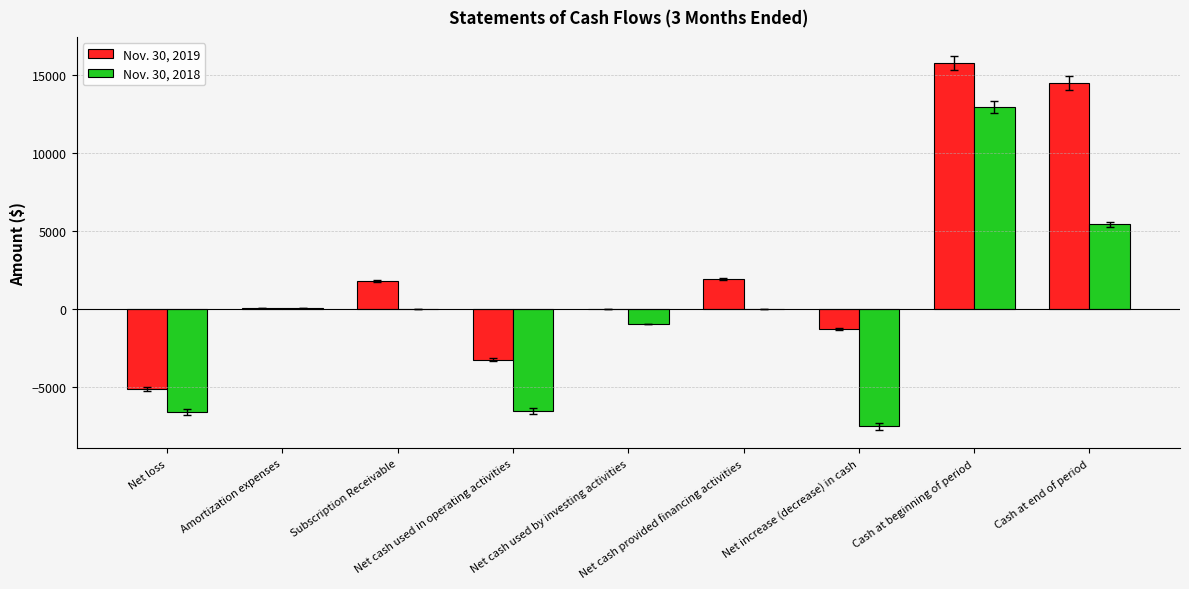

How many categories are shown in the chart?

9